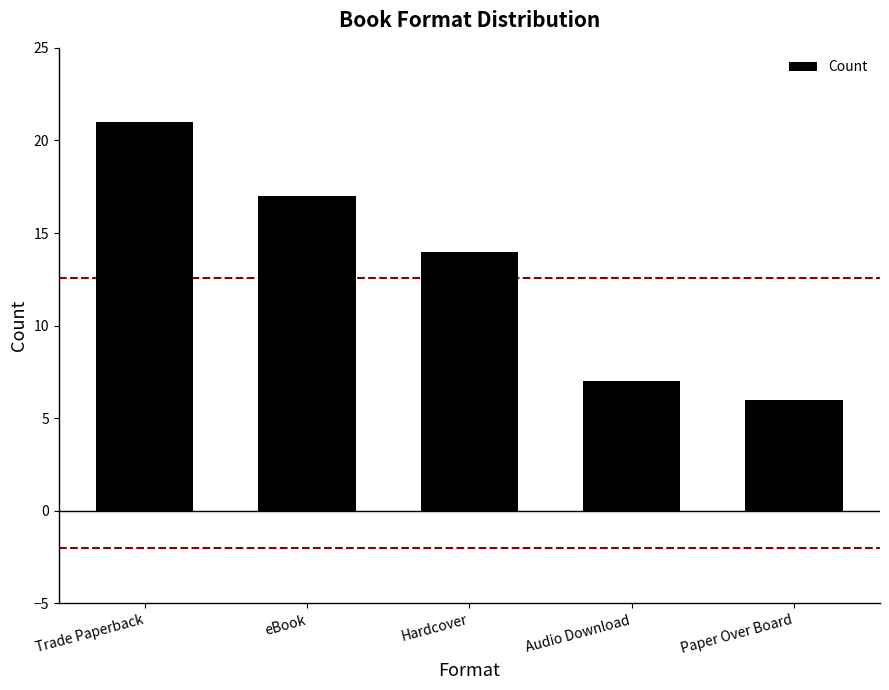

Where does the data first go above 14?

Trade Paperback